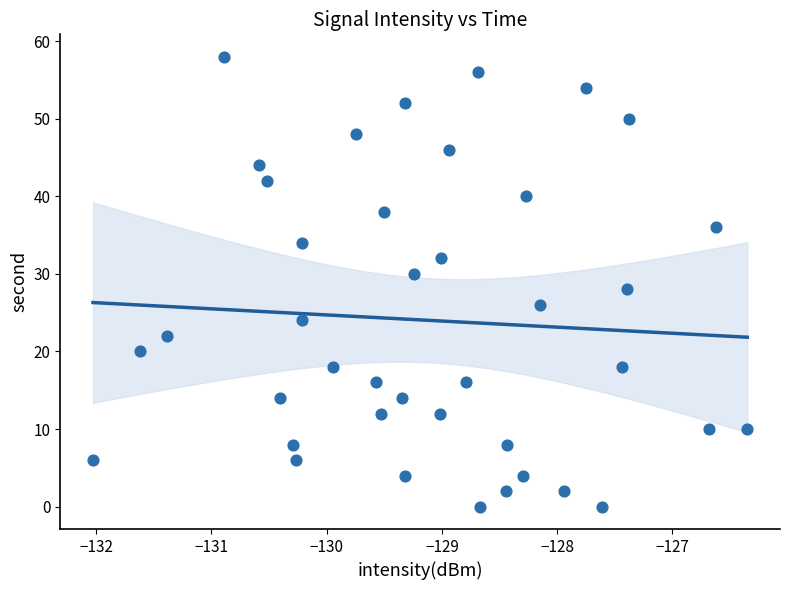

What is the range of Y values (max minus min)?

58